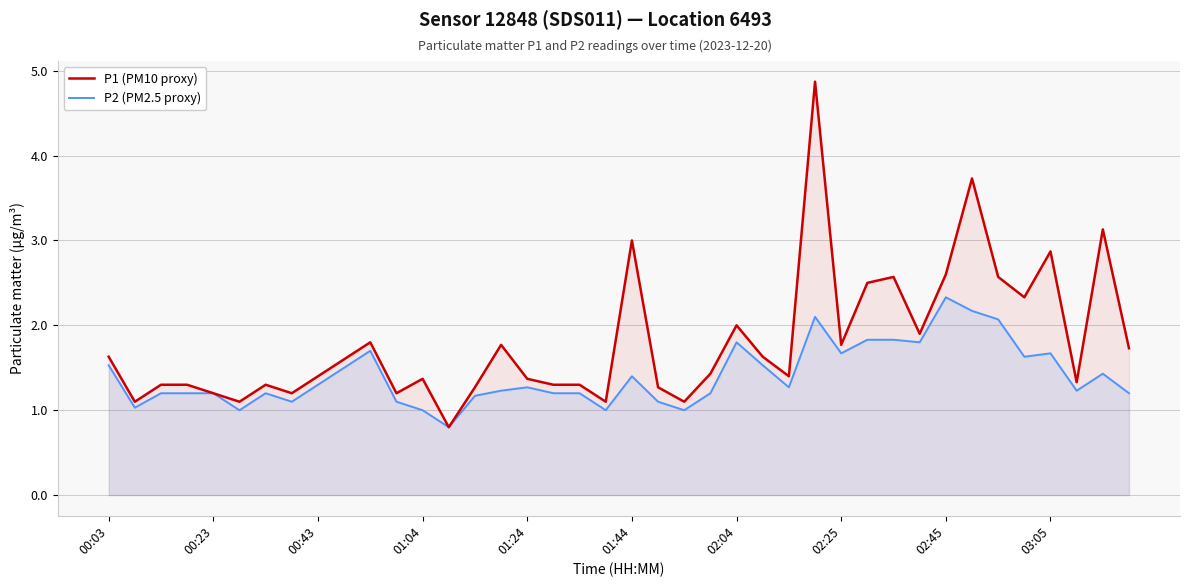

True or false: P2 (PM2.5 proxy) and P1 (PM10 proxy) intersect in this chart.

False